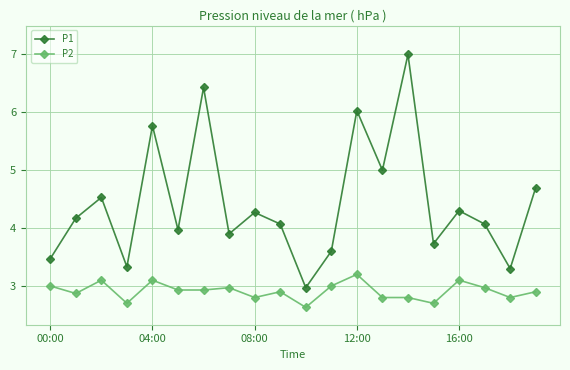

Which series has the widest spread of values?

P1